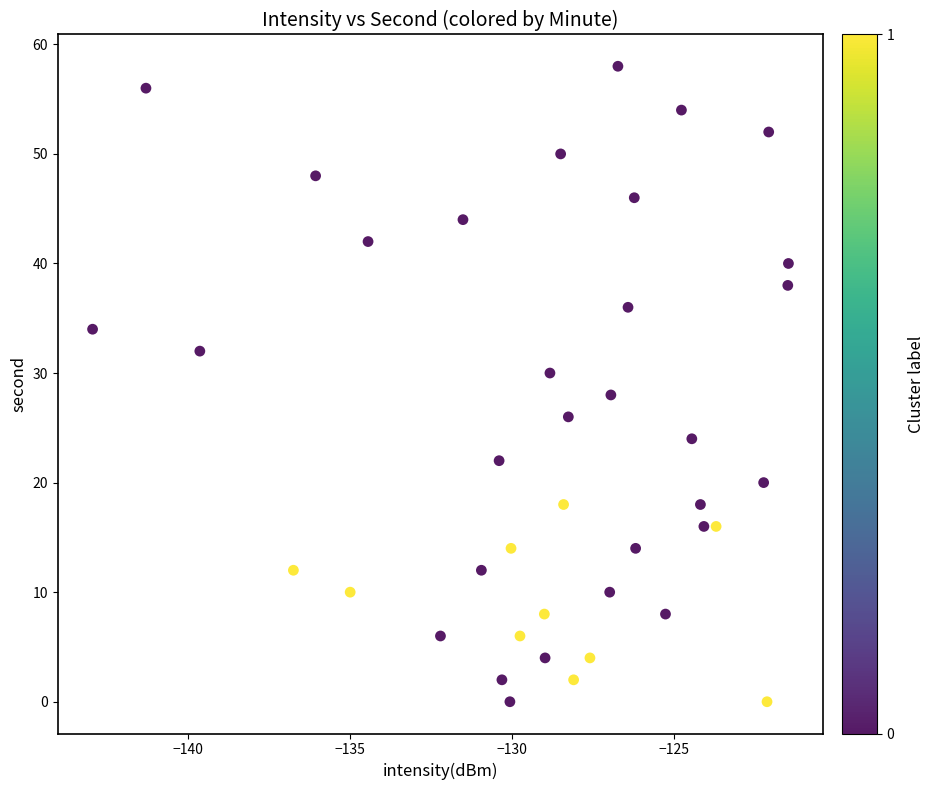

What is the range of Y values (max minus min)?

58